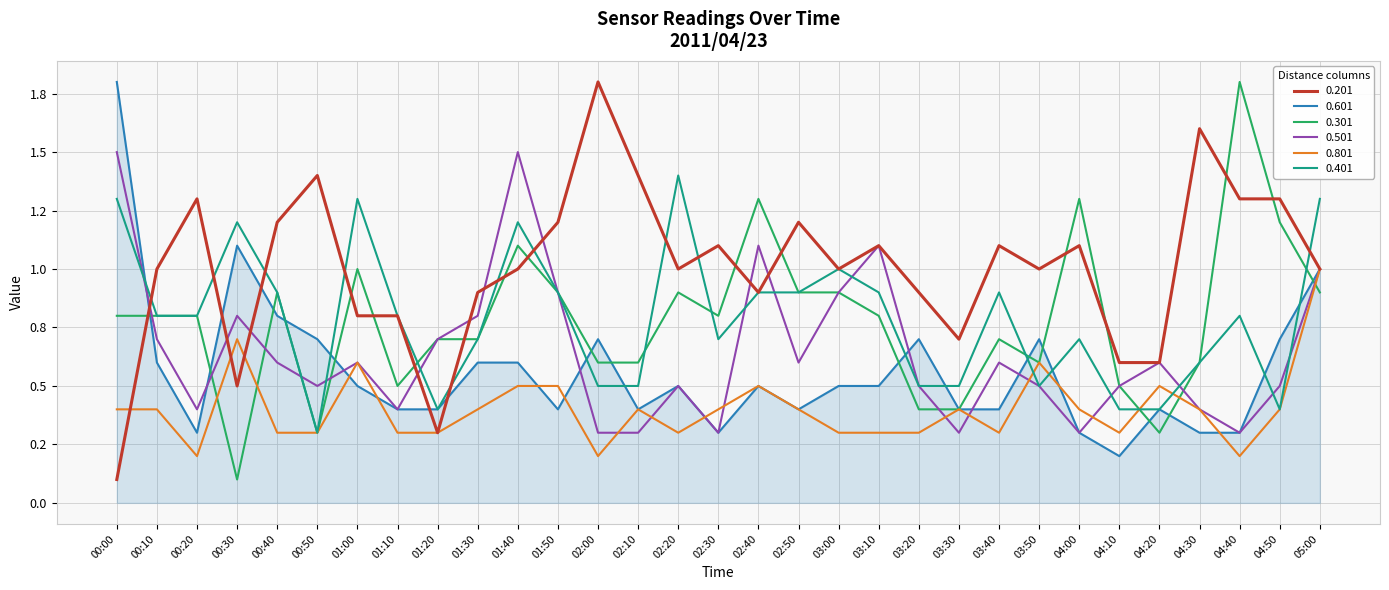

Is it true that 0.201 equals 1.8 at 02:00?

True